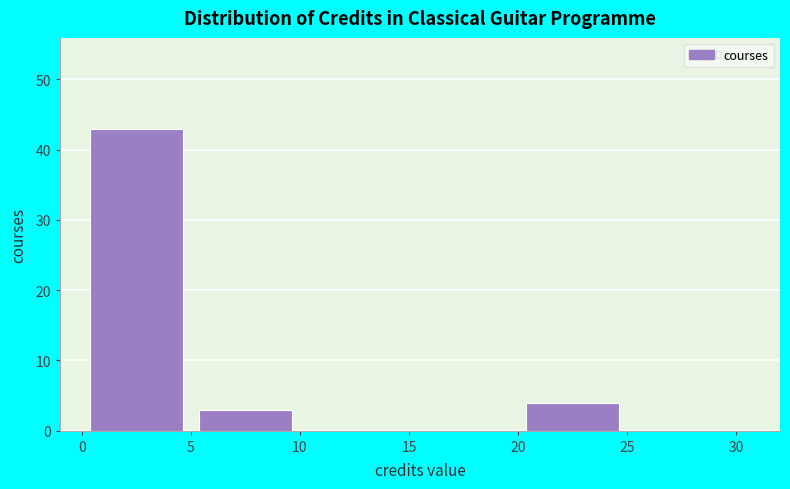

Reading left to right, list every bar in this chart as the range it spans on the x-axis followed by its height. The values are not printed on the chart, so give them approximately, as read against the axis.

0 to 5: 43
5 to 10: 3
10 to 15: 0
15 to 20: 0
20 to 25: 4
25 to 30: 0